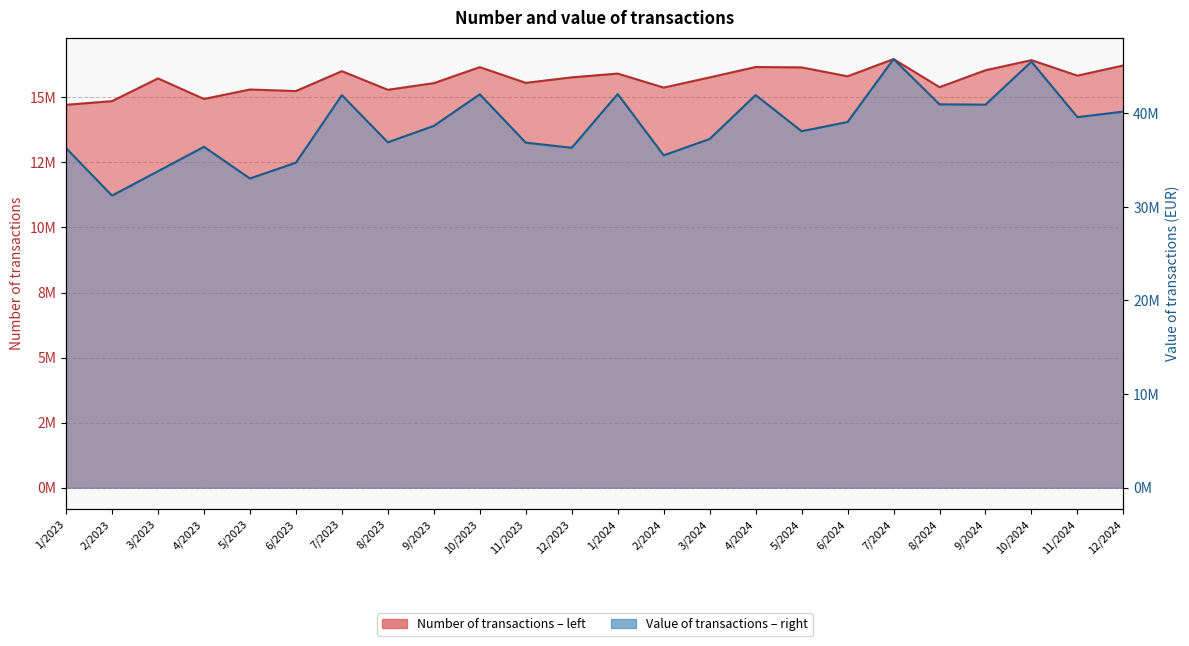

What is the value of the Value of transactions – right point at the 8th from the left?

36885654.2